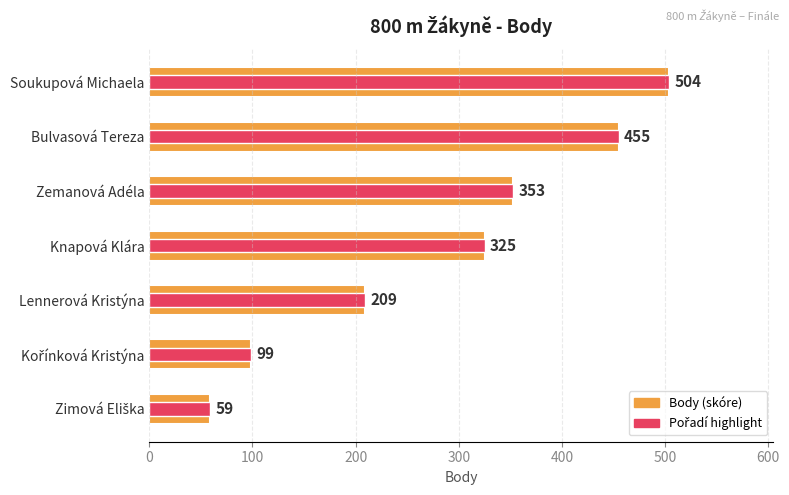

Reading right to left, what are all the values shown in this chart?

Body: 59	99	209	325	353	455	504
Pořadí bar: 59	99	209	325	353	455	504